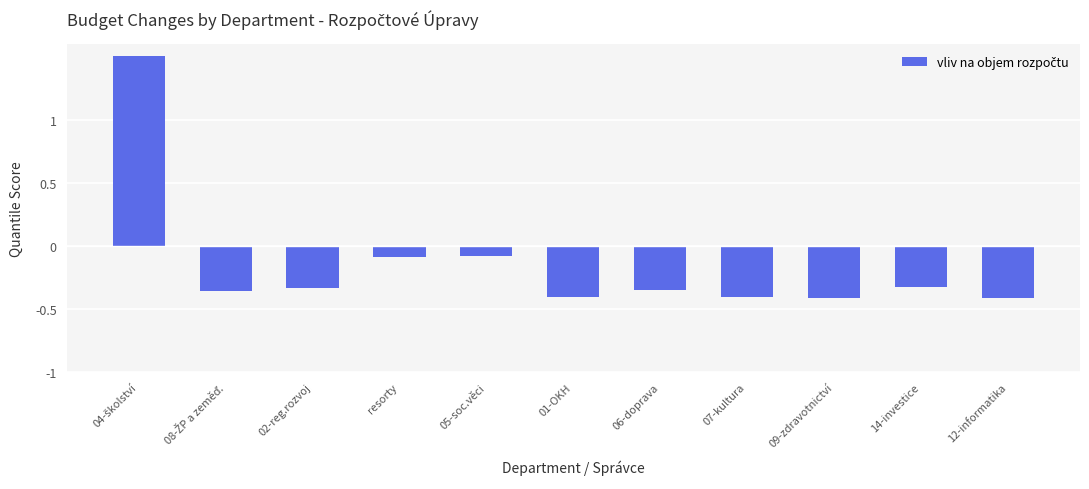

Which has a higher value, 06-doprava or 09-zdravotnictví?

06-doprava